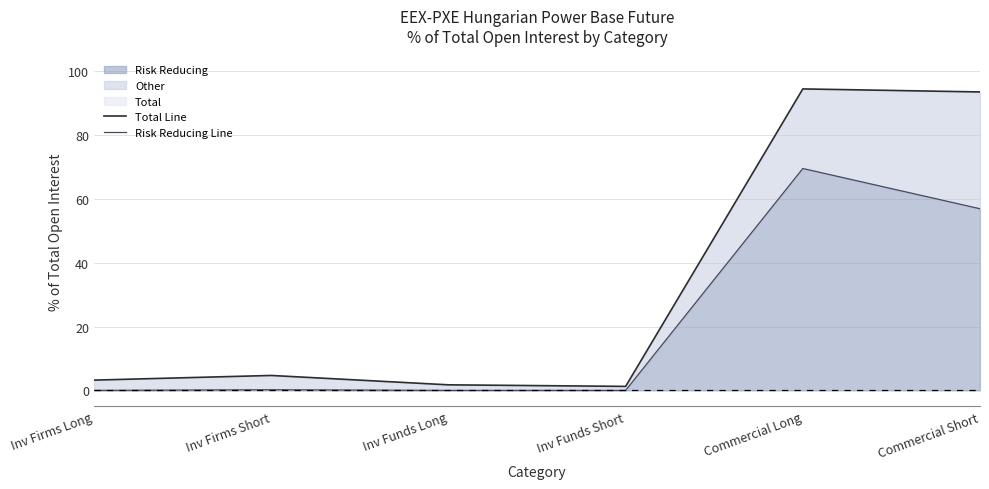

How many values in the Total Line series exceed 4?

3